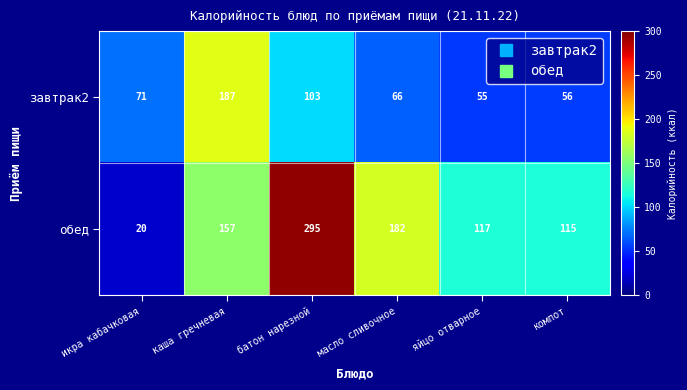

List the series in order of their peak value, highest first.

обед, завтрак2